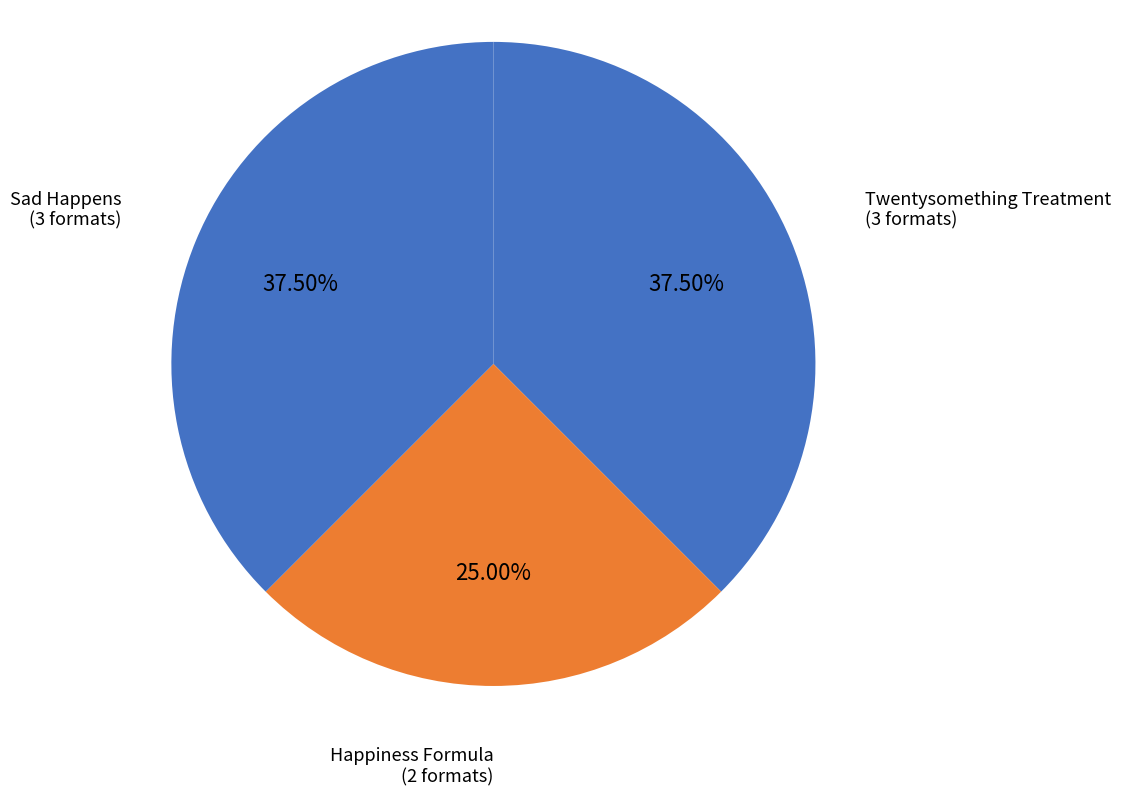

What is the ratio of the value at Twentysomething Treatment to the value at Happiness Formula?

1.5